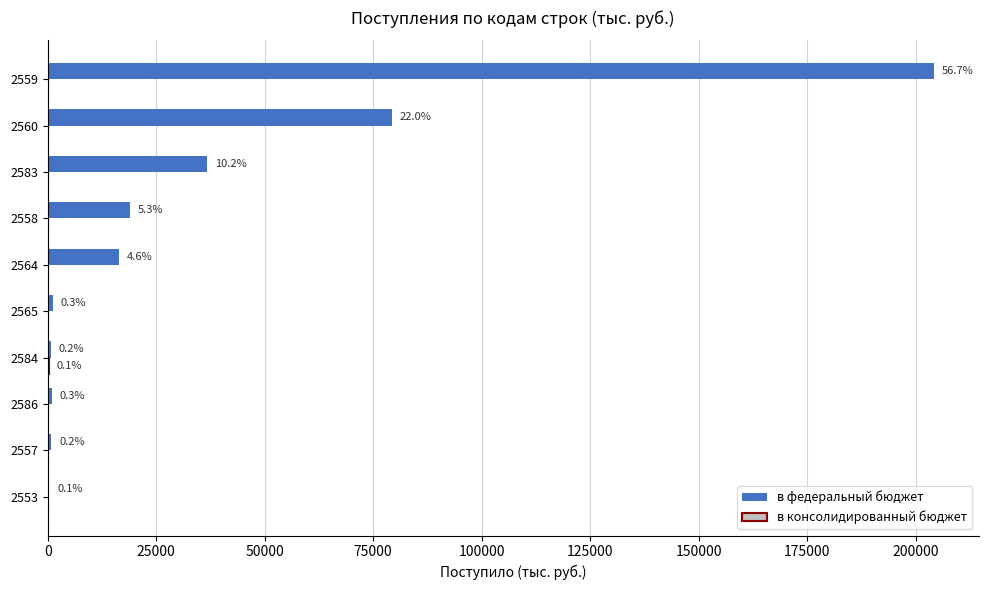

Which series has the largest range (max minus min)?

в федеральный бюджет